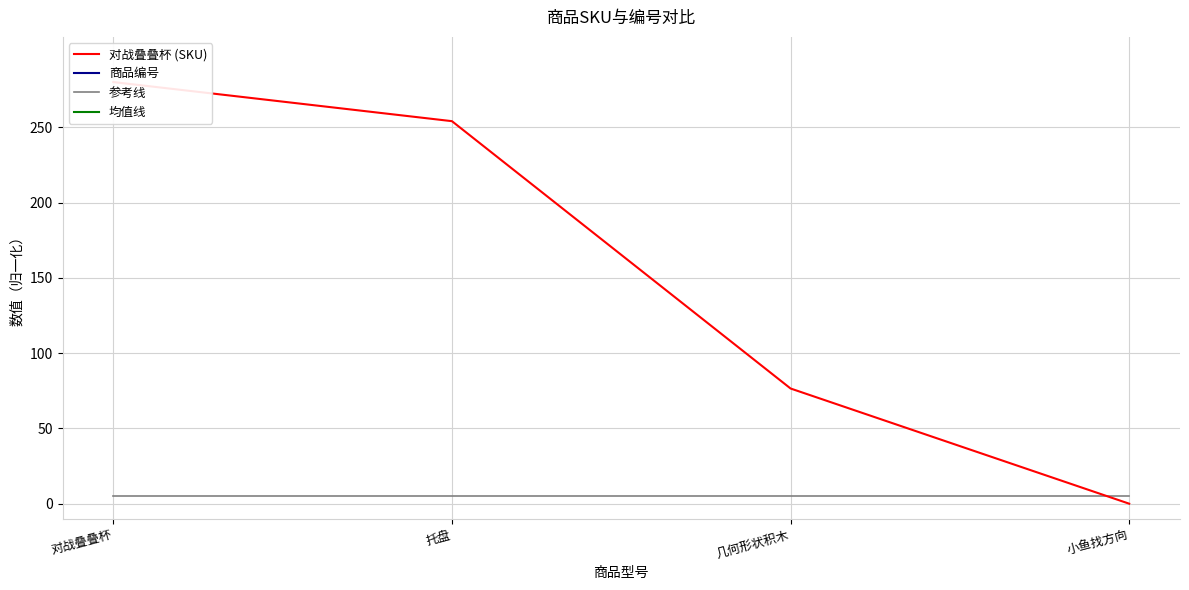

Is this an area chart (filled region under the line)?

No